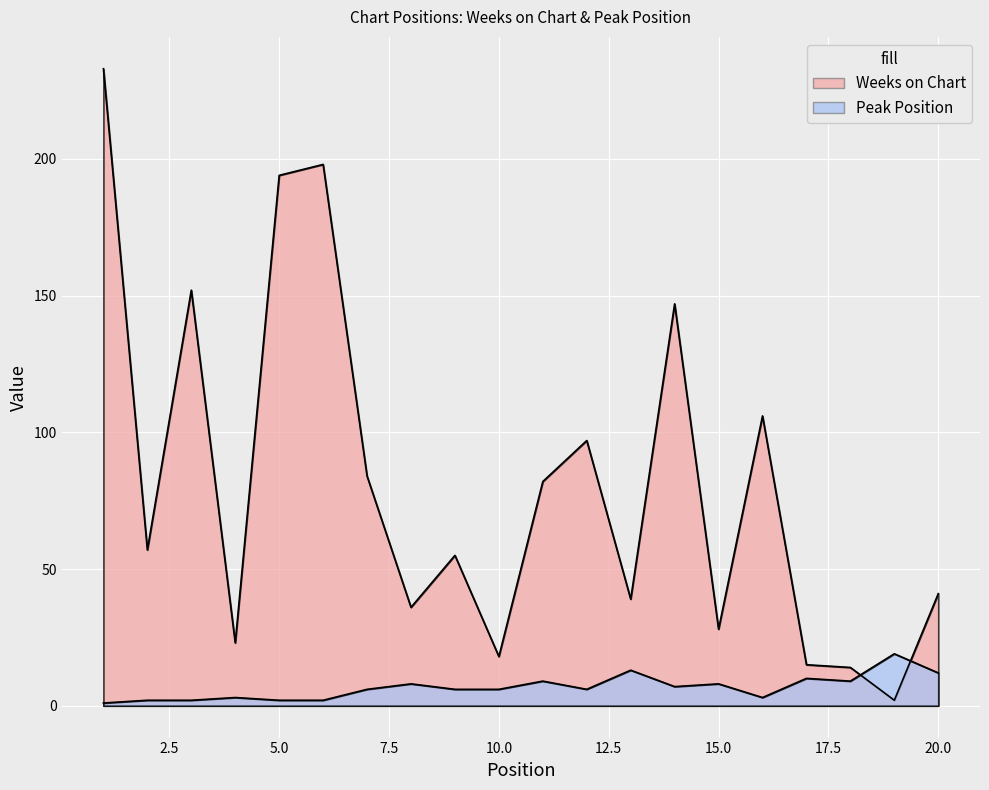

Reading right to left, what are all the values shown in this chart?

Weeks on Chart: 41	2	14	15	106	28	147	39	97	82	18	55	36	84	198	194	23	152	57	233
Peak Position: 12	19	9	10	3	8	7	13	6	9	6	6	8	6	2	2	3	2	2	1